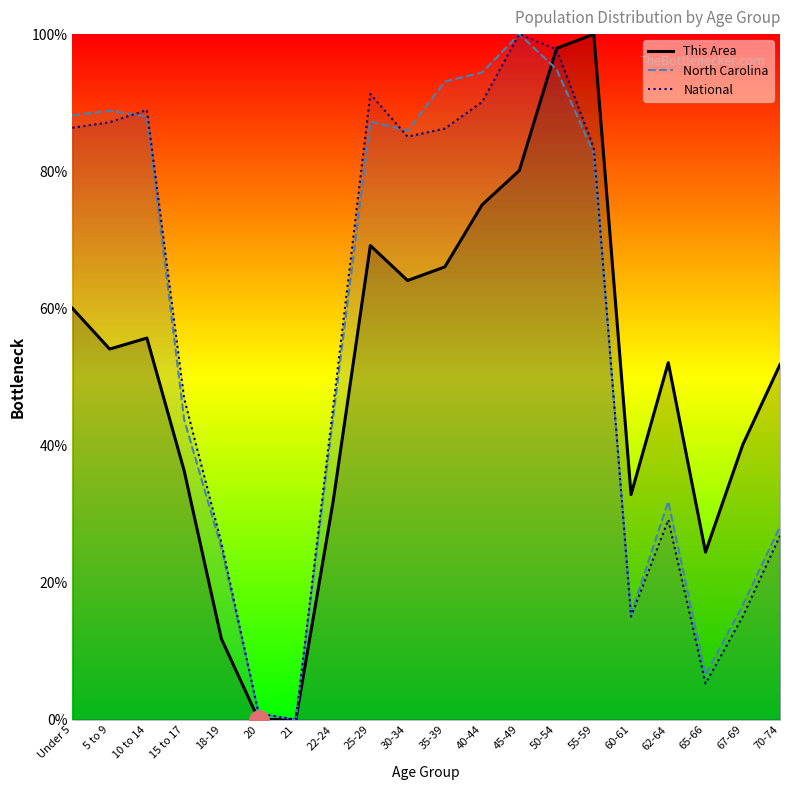

Which category has the lowest value across all series?

20